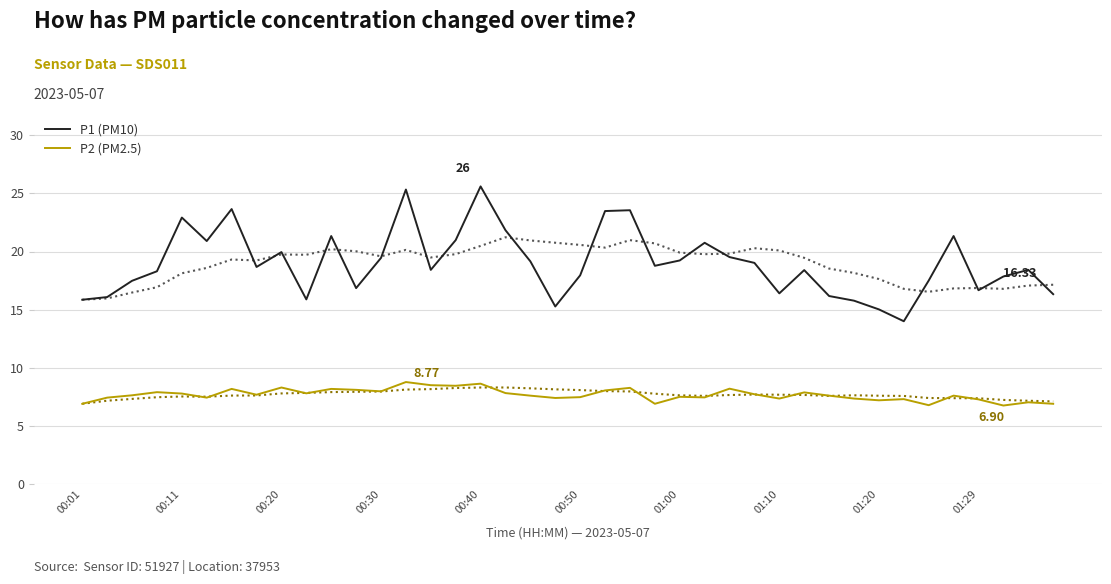

True or false: P2 (PM2.5) and P1 (PM10) cross at least once.

False